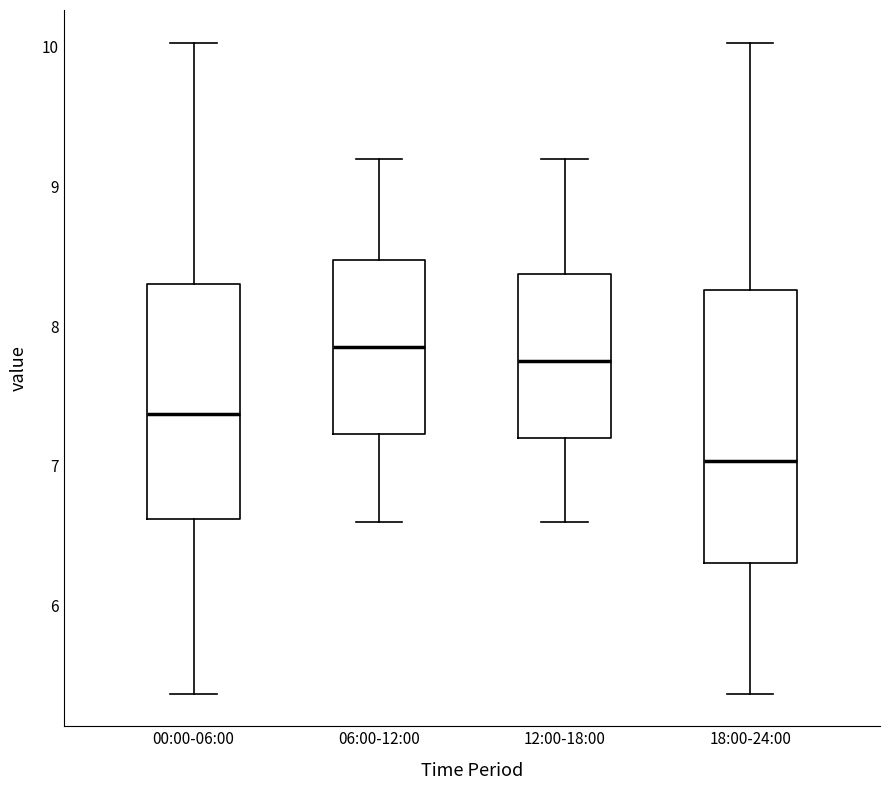

Reading left to right, read every box against the y-axis: the position of its median line, the range the box covers, and the ends of its whiskers. The values are not printed on the chart, so give them approximately, as read against the axis.

00:00-06:00: median 7.4, box 6.6 to 8.3, whiskers 5.4 to 10.0
06:00-12:00: median 7.9, box 7.2 to 8.5, whiskers 6.6 to 9.2
12:00-18:00: median 7.8, box 7.2 to 8.4, whiskers 6.6 to 9.2
18:00-24:00: median 7.0, box 6.3 to 8.3, whiskers 5.4 to 10.0